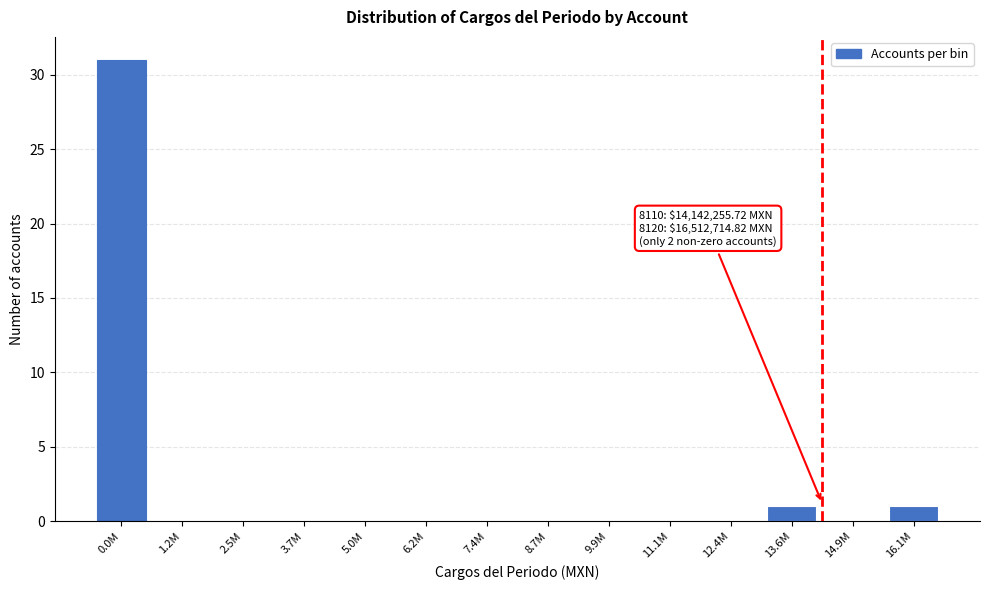

Reading left to right, extract all data points from this chart.

0.0M=31	1.2M=0	2.5M=0	3.7M=0	5.0M=0	6.2M=0	7.4M=0	8.7M=0	9.9M=0	11.1M=0	12.4M=0	13.6M=1	14.9M=0	16.1M=1